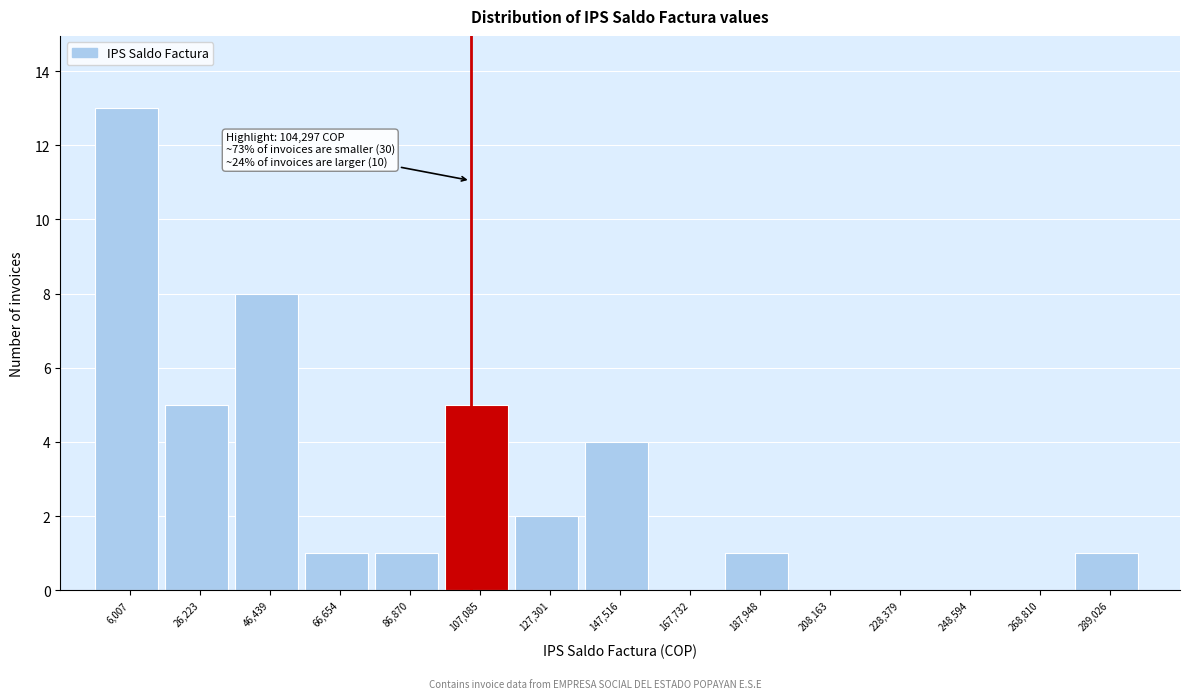

Which range on the x-axis has the tallest bar?

-5000 to 15000